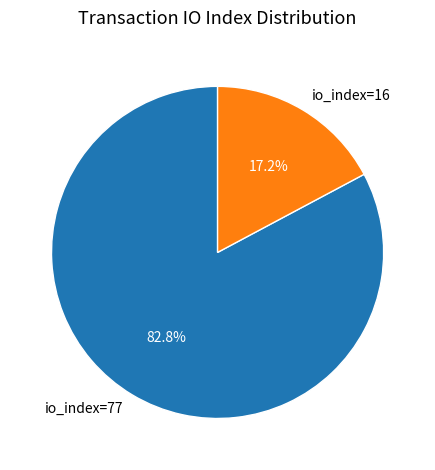

What percentage is NOT represented by io_index=16?

82.8%